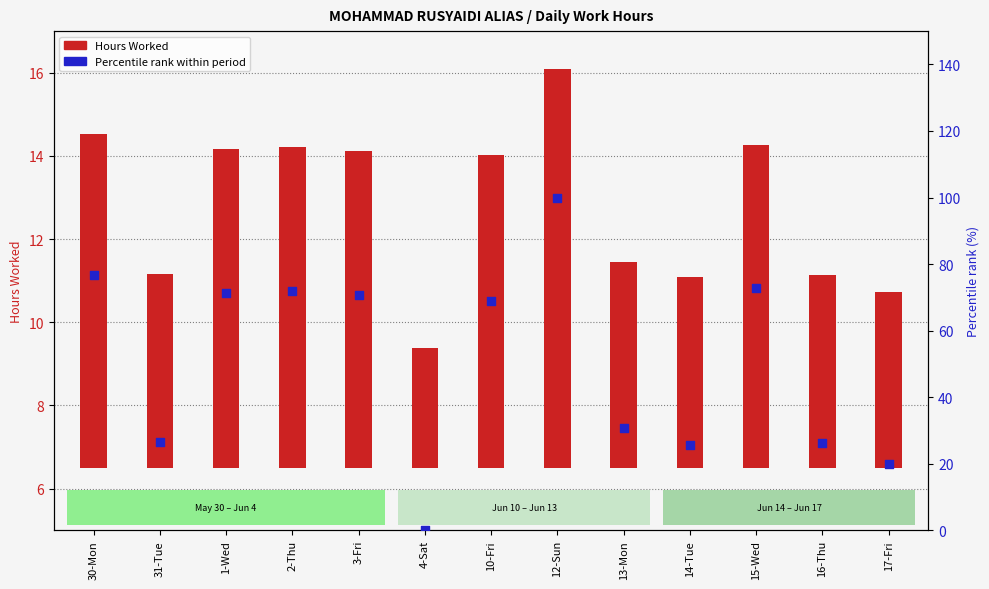

Which series has the largest total across all categories?

Percentile rank within period